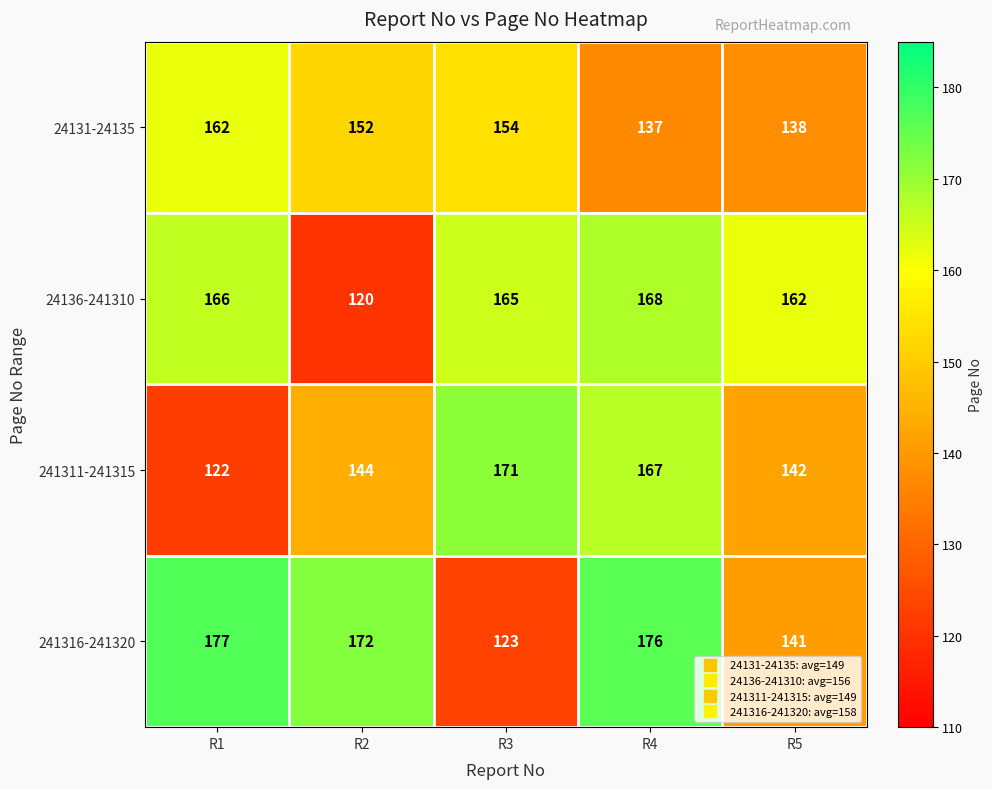

What is the minimum value shown in the chart?

120